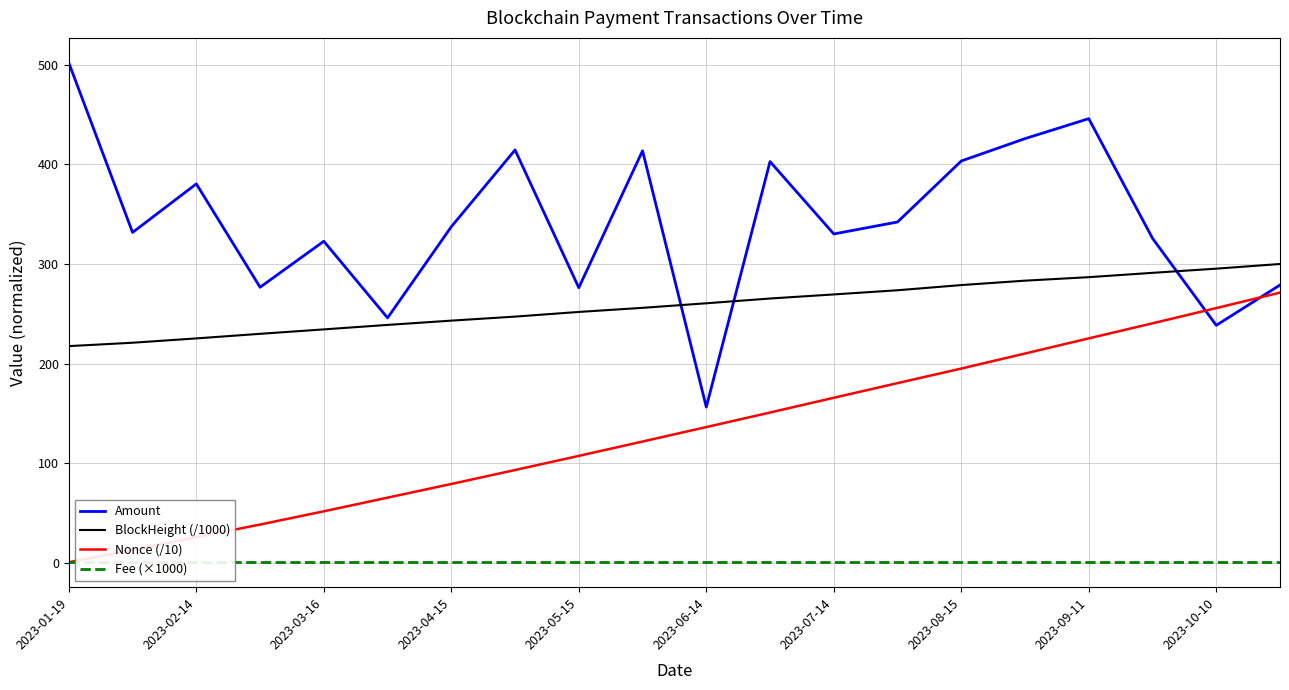

True or false: BlockHeight (/1000) and Nonce (/10) intersect in this chart.

False